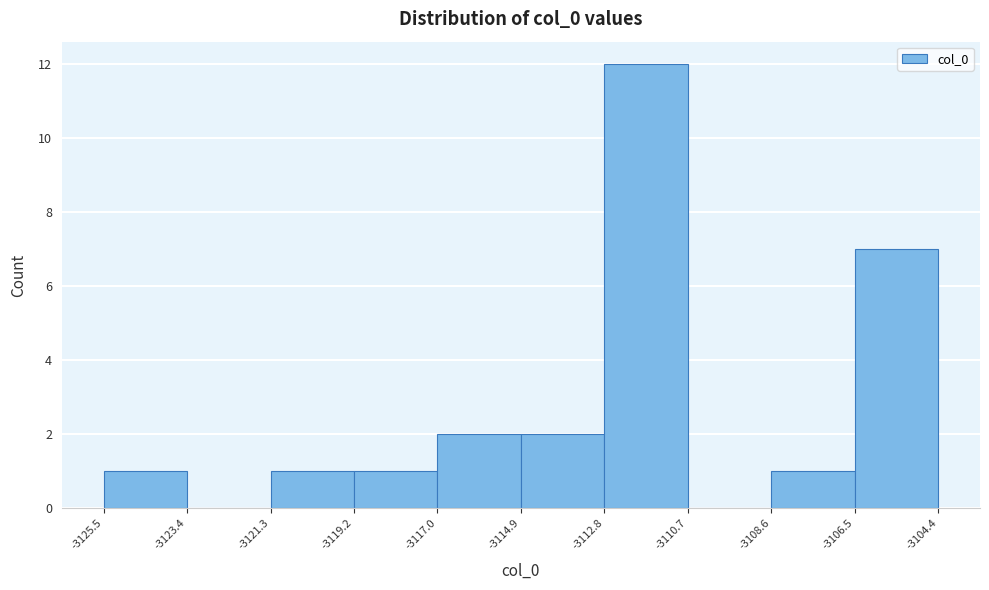

What is the height of the bar covering -3106.5 to -3104.4 on the x-axis? The values are not printed on the chart, so give them approximately, as read against the axis.

7